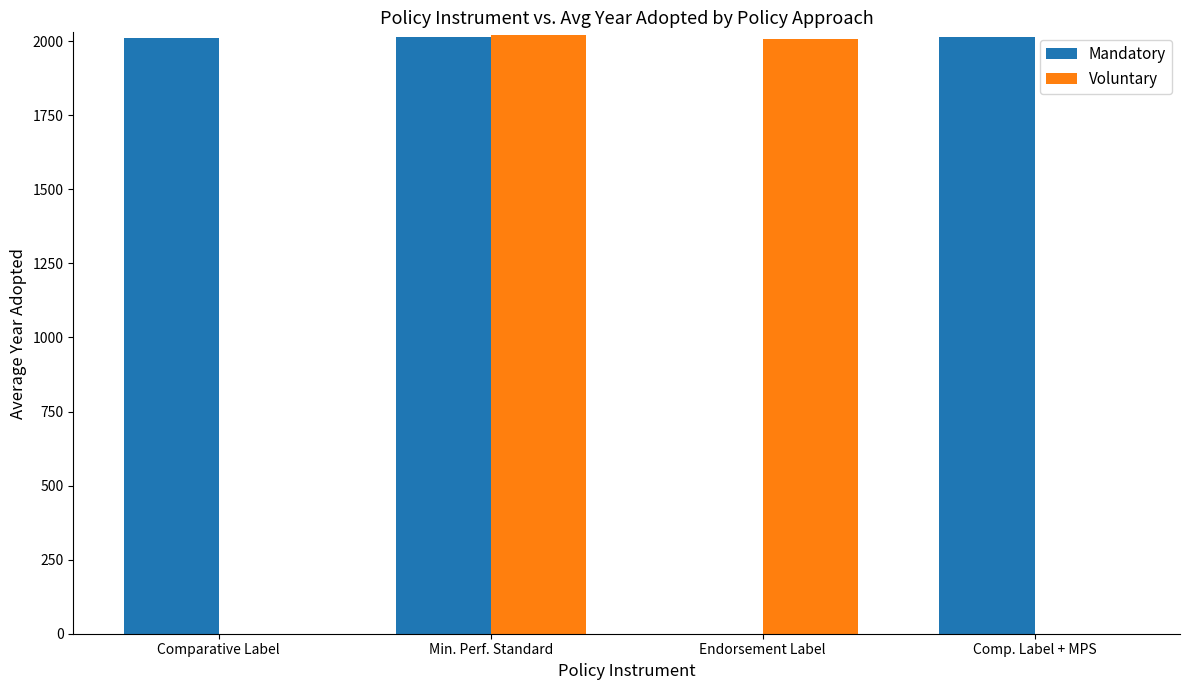

Between Comparative Label and Min. Perf. Standard, which series saw the biggest shift?

Voluntary